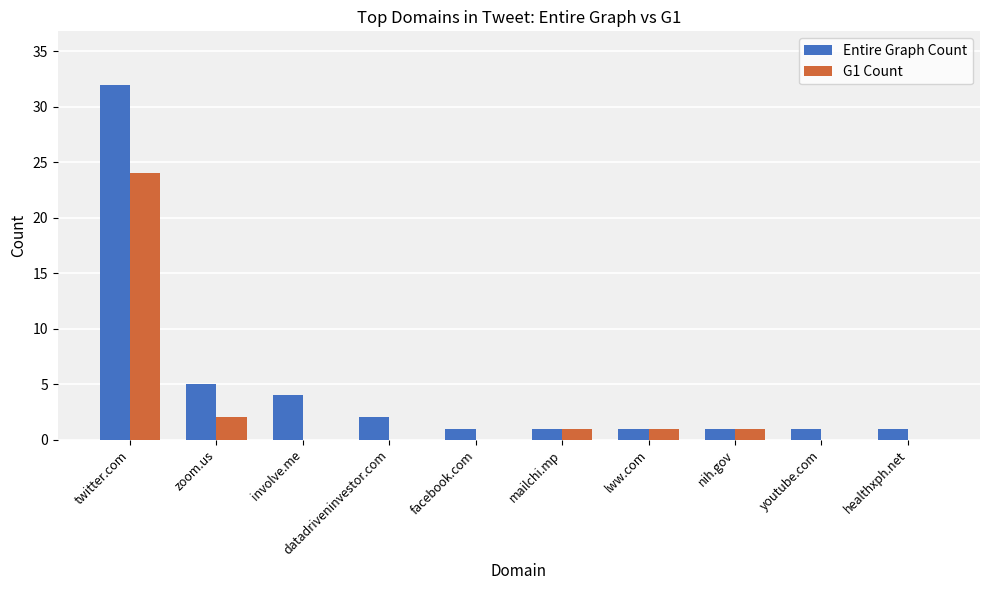

At which category does the chart reach its peak across all series?

twitter.com